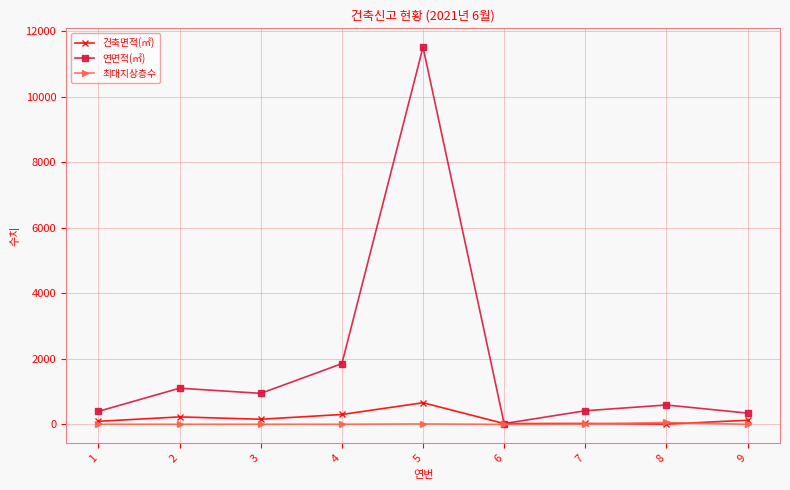

What is the spread (max minus min) of values at 3?

942.0